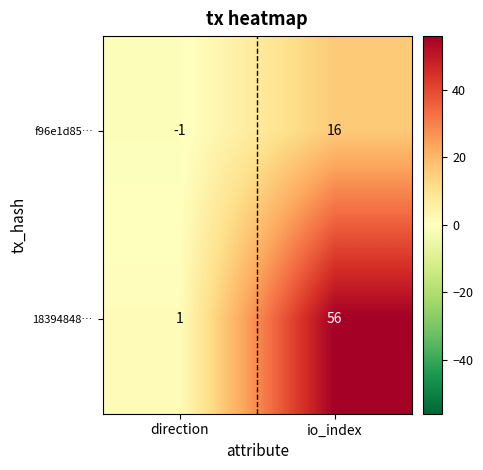

How many categories are shown in the chart?

2